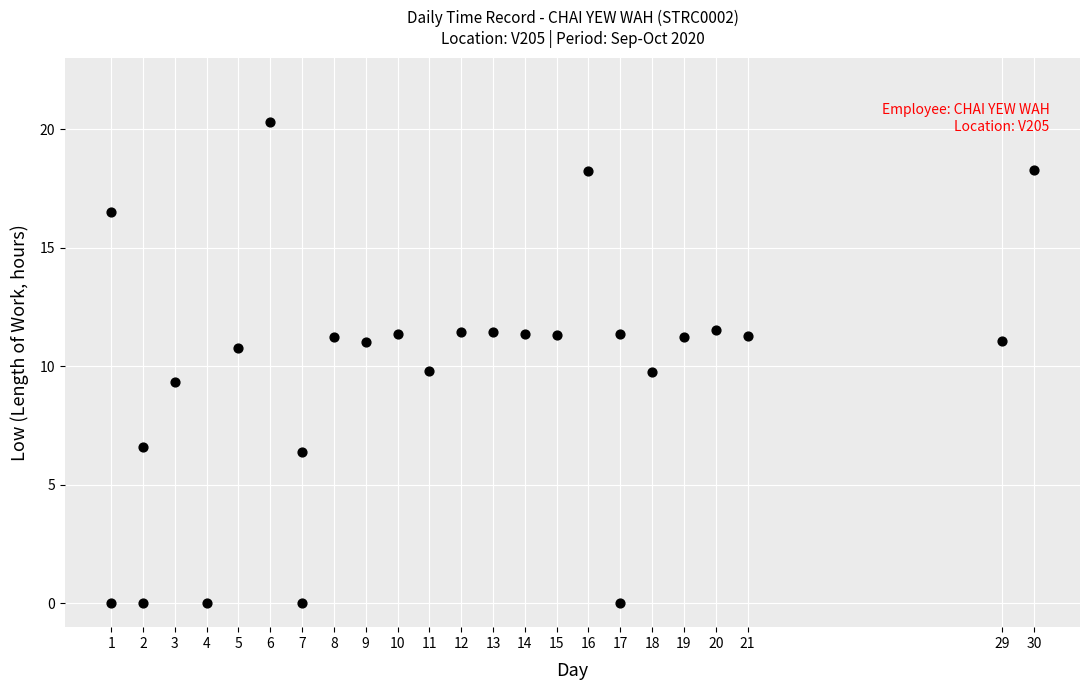

What is the range of Y values (max minus min)?

20.3